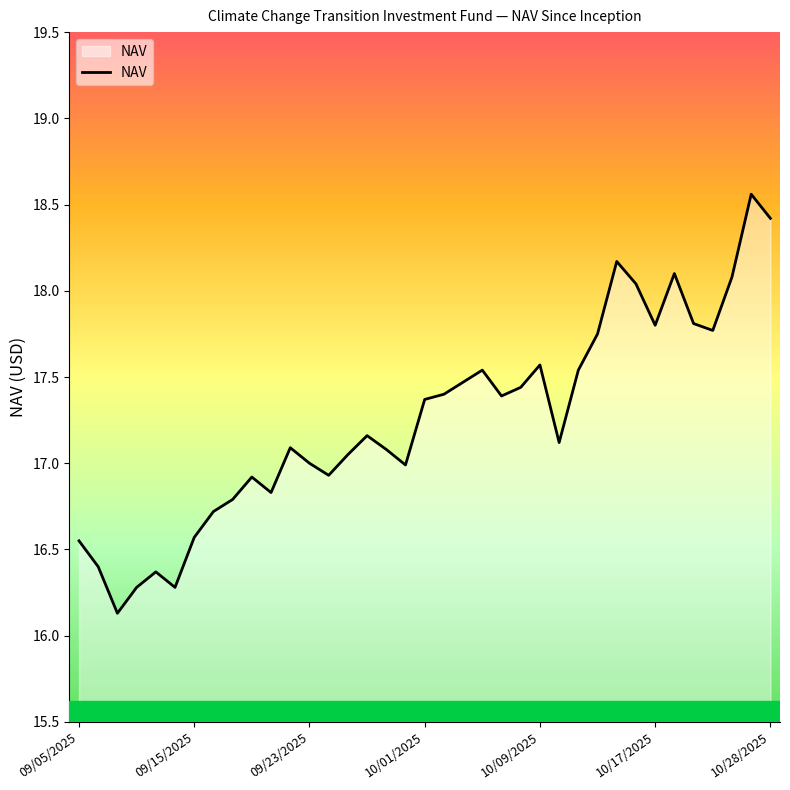

What is the smallest value displayed?

16.1